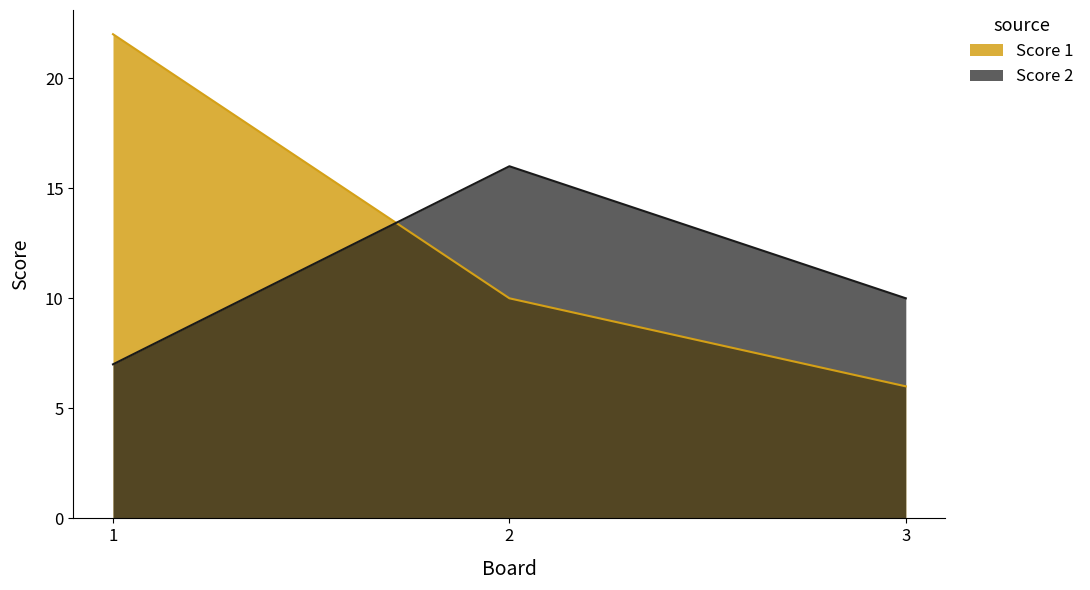

Count the number of data series in this chart.

2